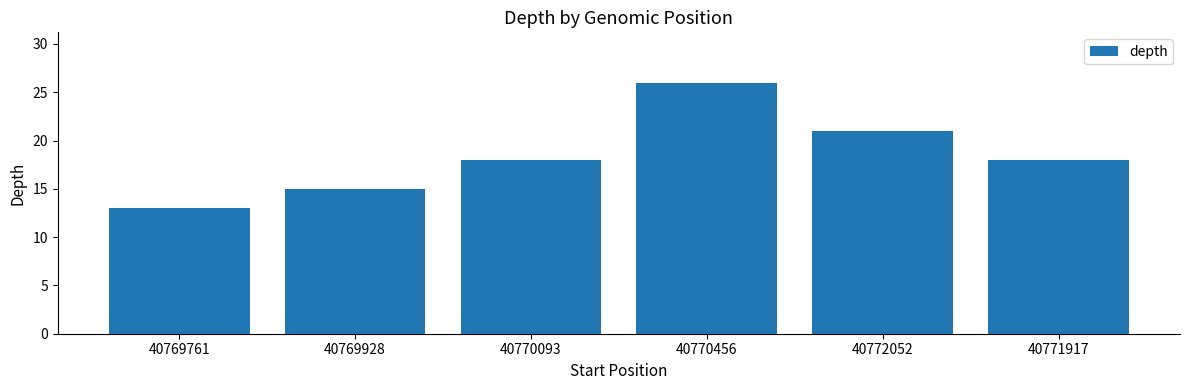

Reading left to right, transcribe all the data shown in this chart.

40769761=13	40769928=15	40770093=18	40770456=26	40772052=21	40771917=18